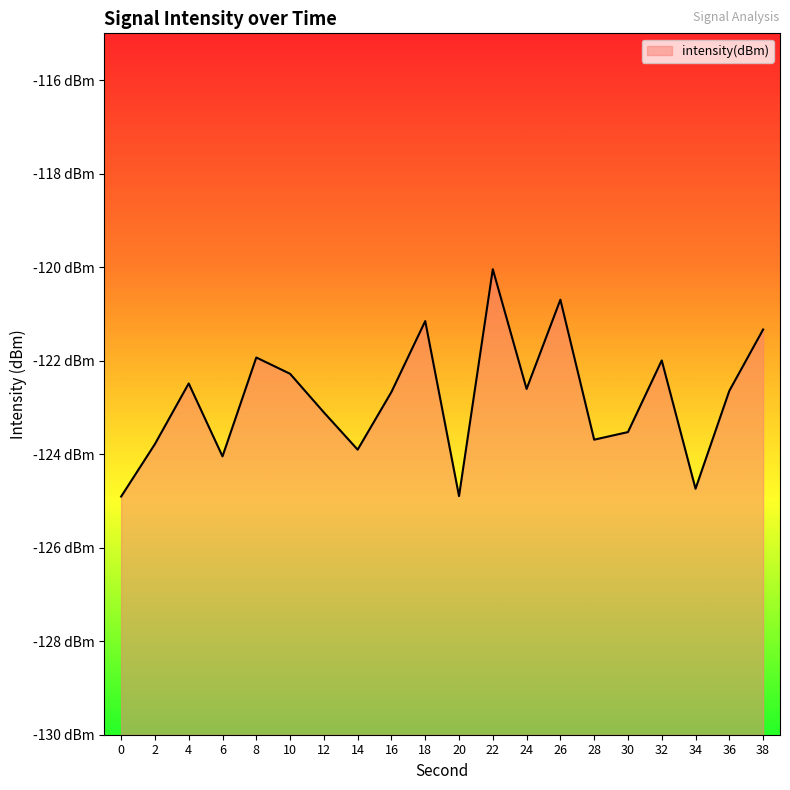

How many interior local valleys (lower than both neighbors) does the data have?

6